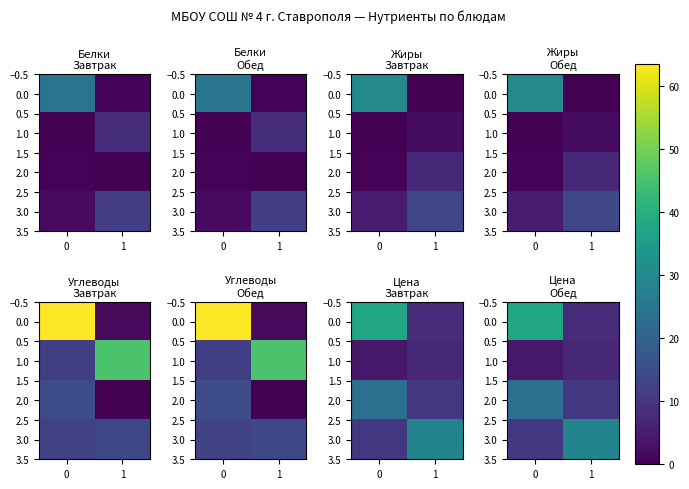

Rank the series by their average value, from lowest to highest.

1.0, 2.0, 3.0, 0.0